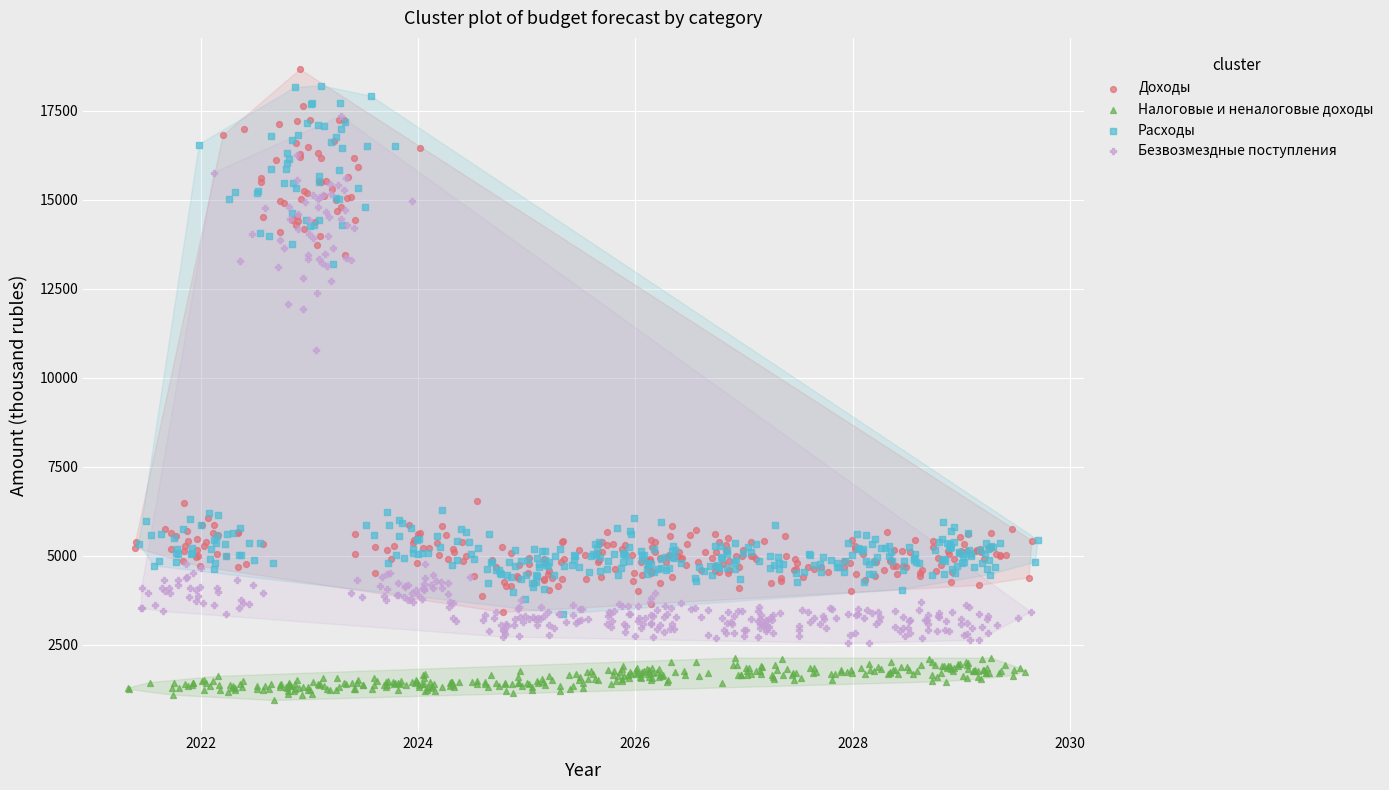

Which series contains the lowest Y value?

Налоговые и неналоговые доходы